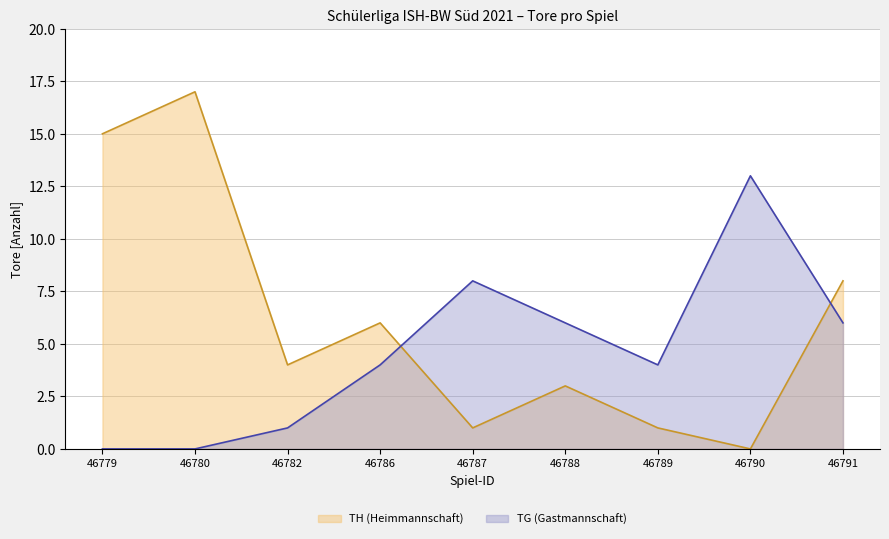

How many data points in TH (Heimmannschaft) are above 4?

4